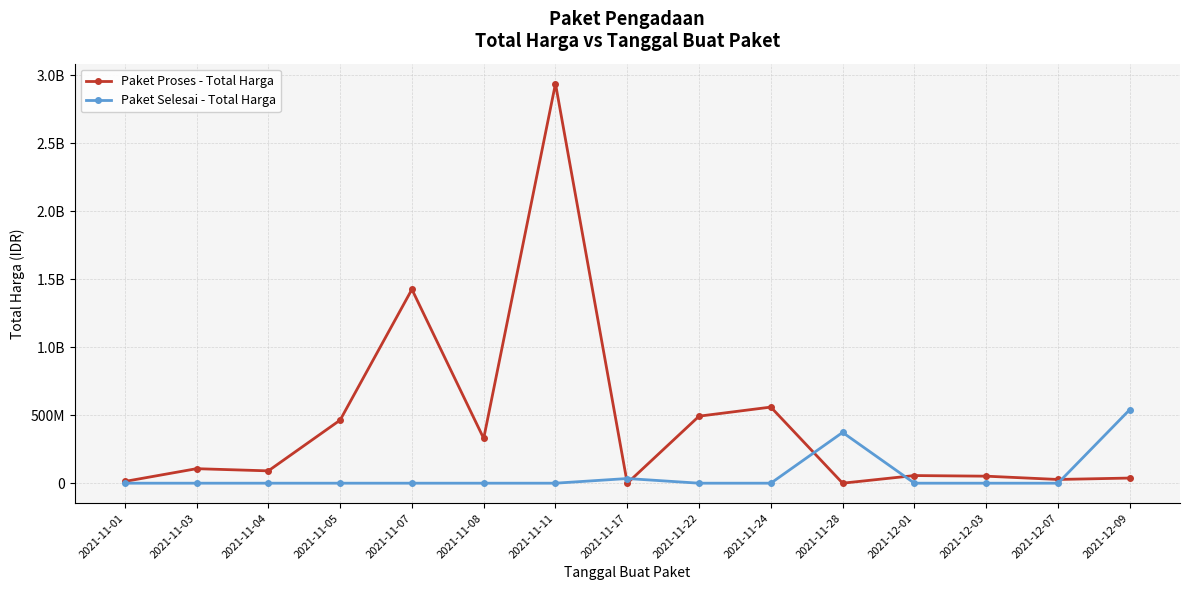

What are all the series names shown in the legend?

Paket Proses - Total Harga, Paket Selesai - Total Harga